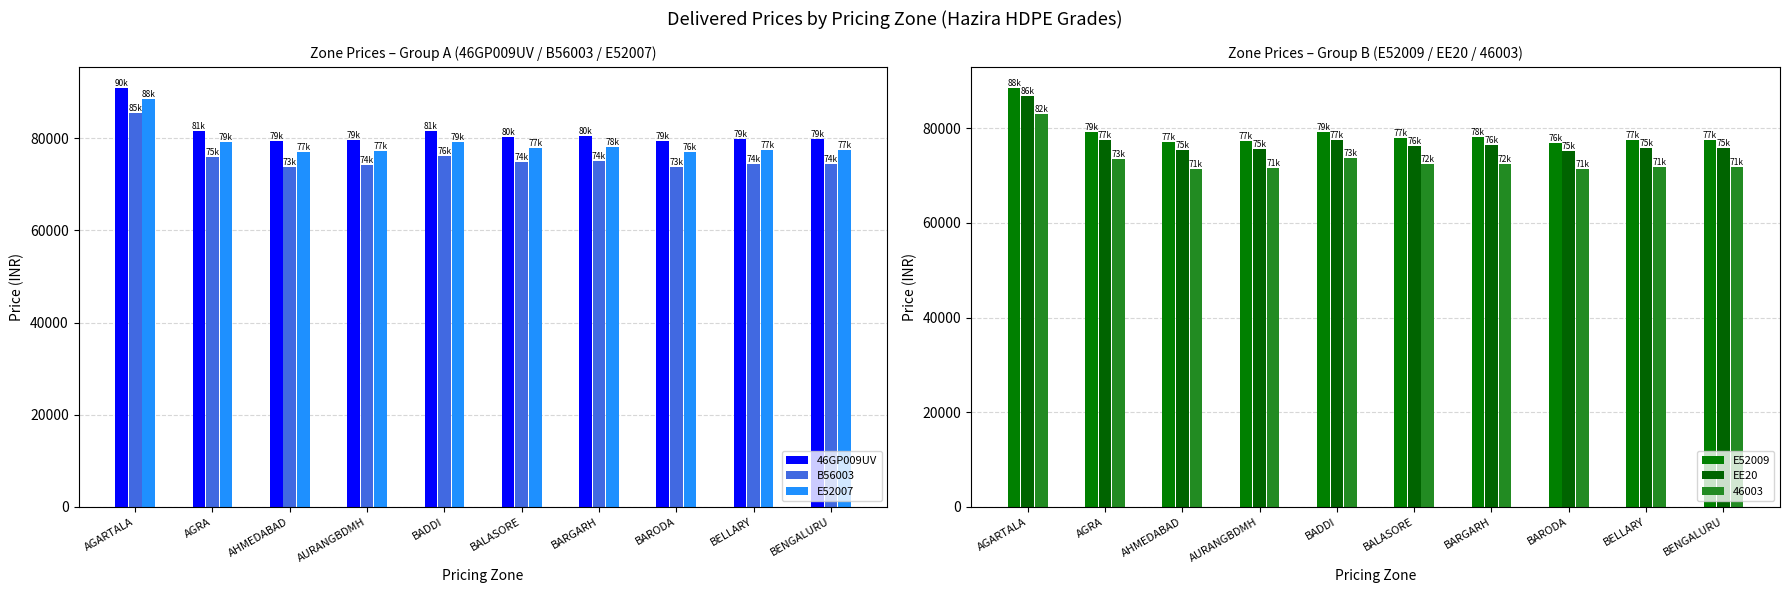

How many distinct data groups are displayed?

5